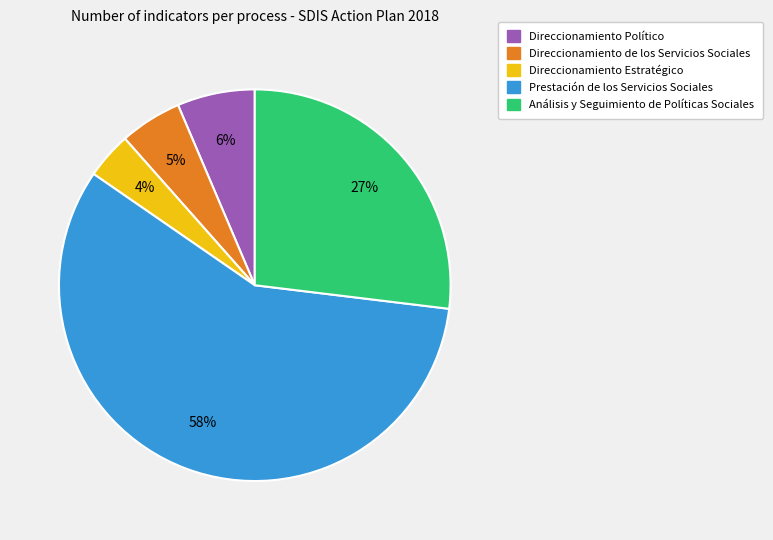

Which has a higher value, Análisis y Seguimiento de Políticas Sociales or Prestación de los Servicios Sociales?

Prestación de los Servicios Sociales